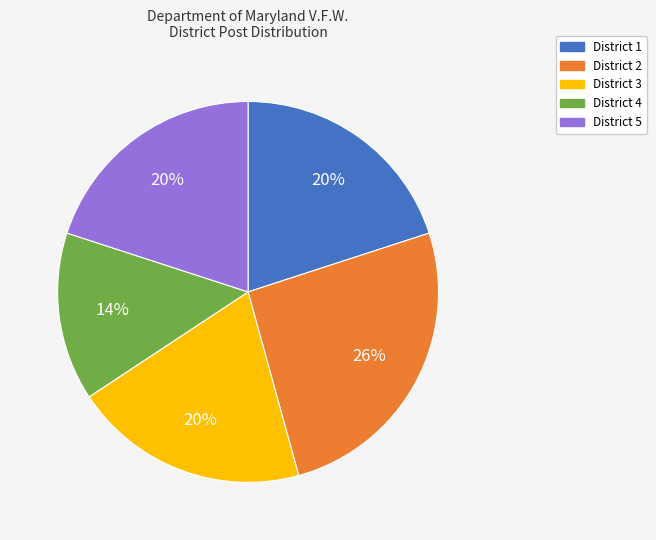

How many segments does this pie chart have?

5